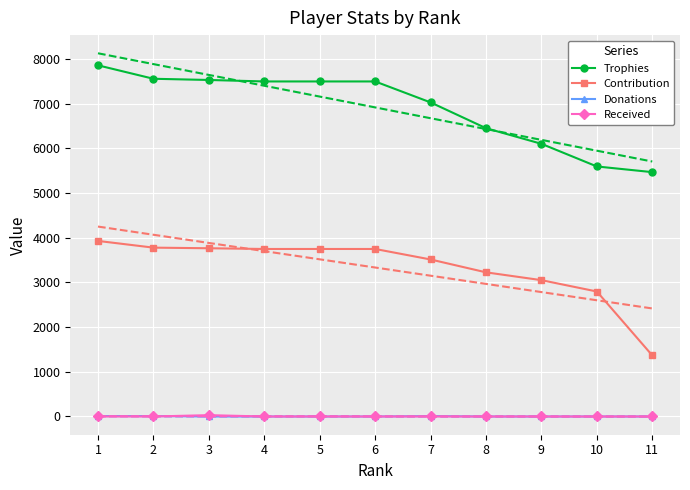

How many data points in Contribution are above 3750?

3